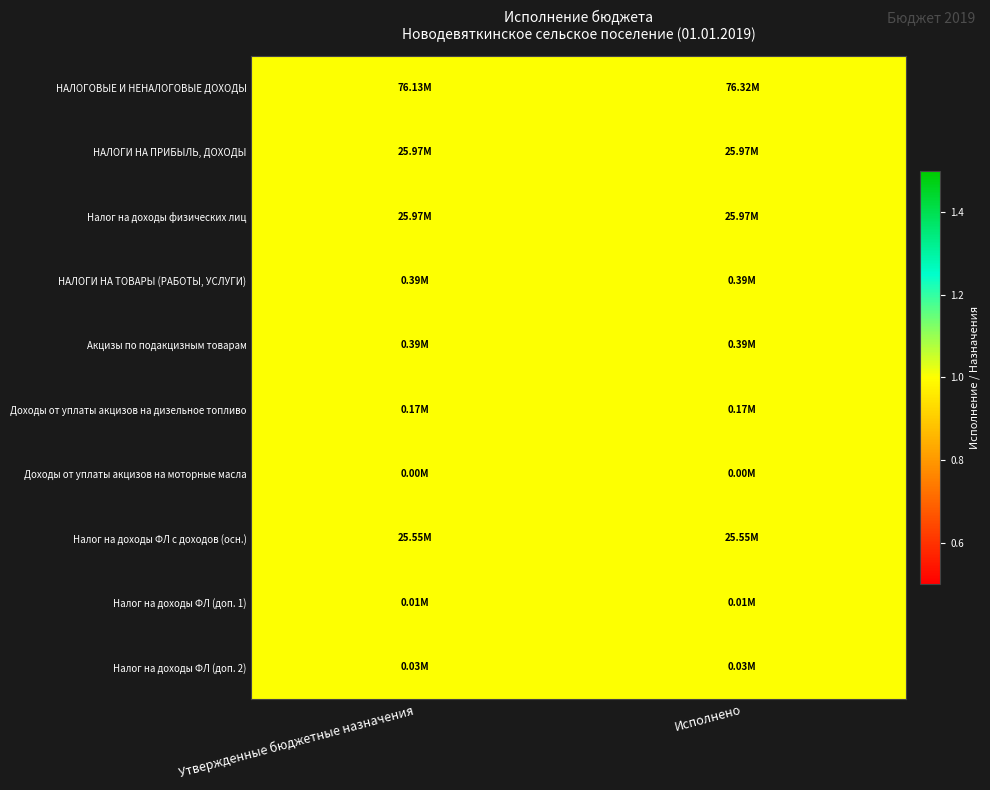

At how many categories does at least one series exceed 1?

1